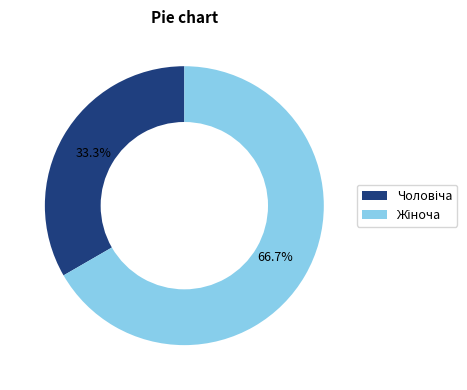

Is there a majority slice in this chart?

Yes